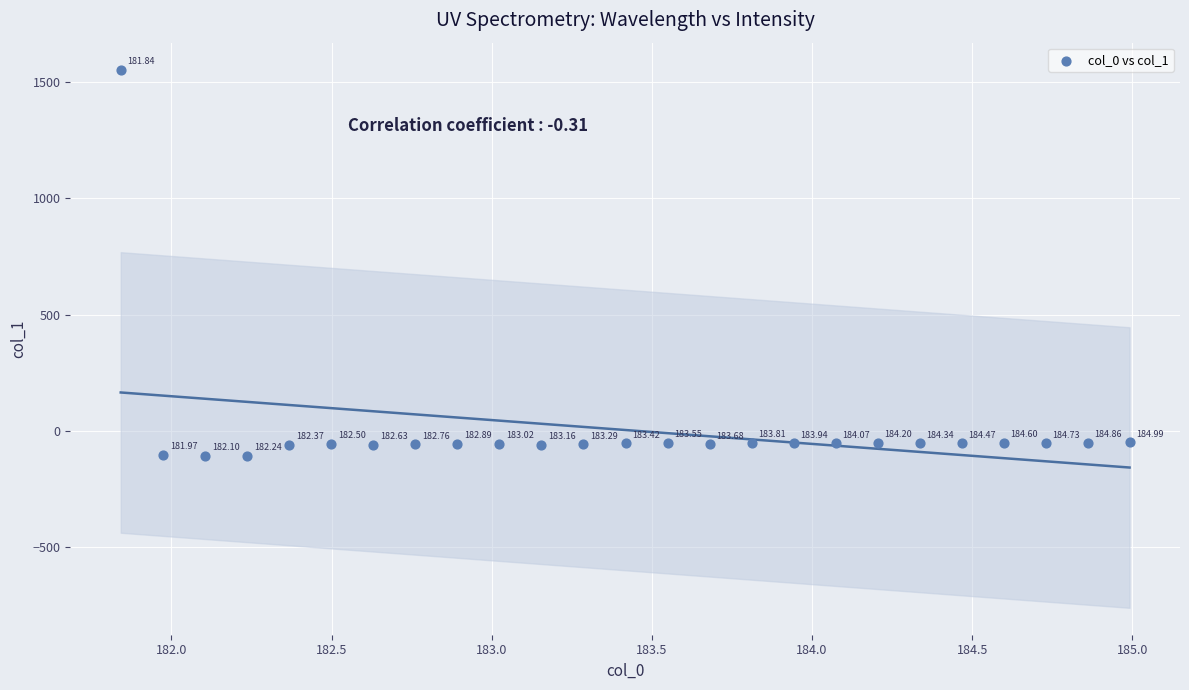

What is the range of X values (max minus min)?

3.1